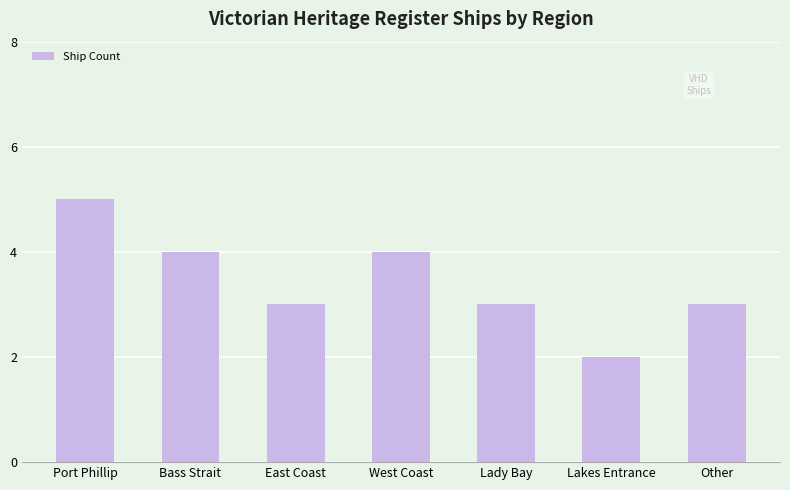

Is it true that the value at Port Phillip is 2?

False